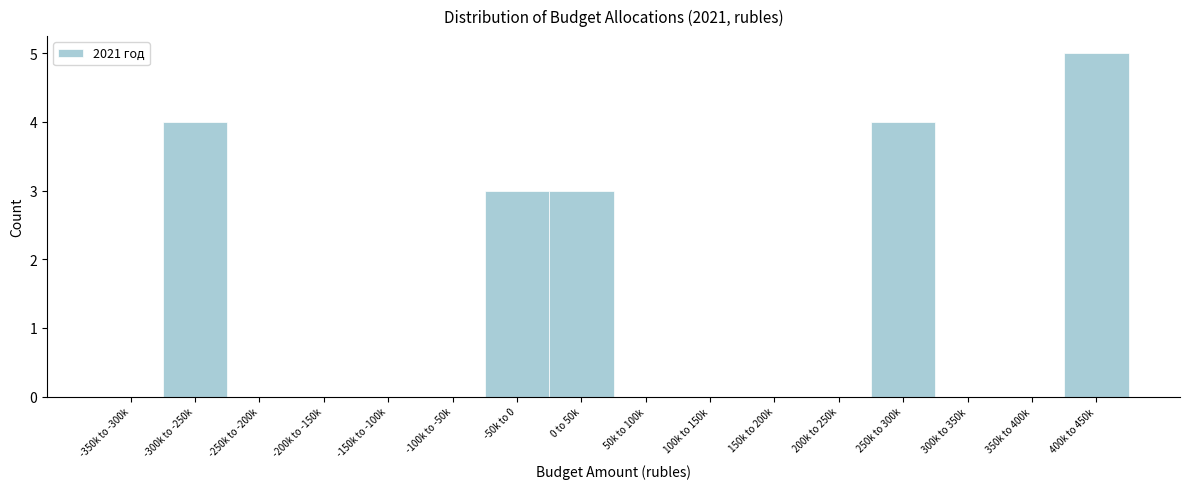

Reading right to left, transcribe all the data shown in this chart.

400k to 450k=5	350k to 400k=0	300k to 350k=0	250k to 300k=4	200k to 250k=0	150k to 200k=0	100k to 150k=0	50k to 100k=0	0 to 50k=3	-50k to 0=3	-100k to -50k=0	-150k to -100k=0	-200k to -150k=0	-250k to -200k=0	-300k to -250k=4	-350k to -300k=0